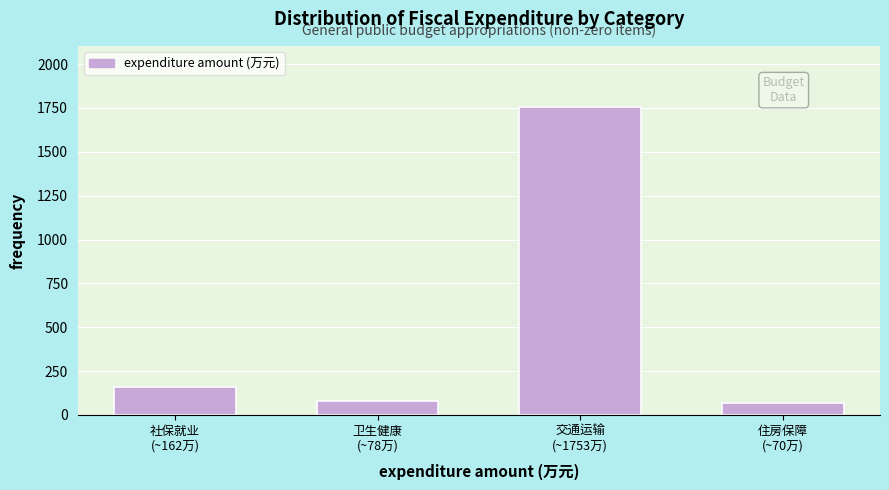

Reading left to right, what are all the values shown in this chart?

161.9	78.4	1753.4	69.8